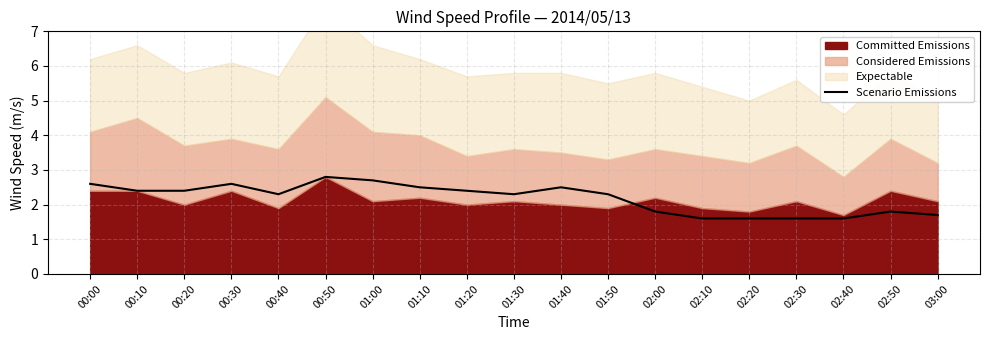

Where does the data first go above 2?

00:00